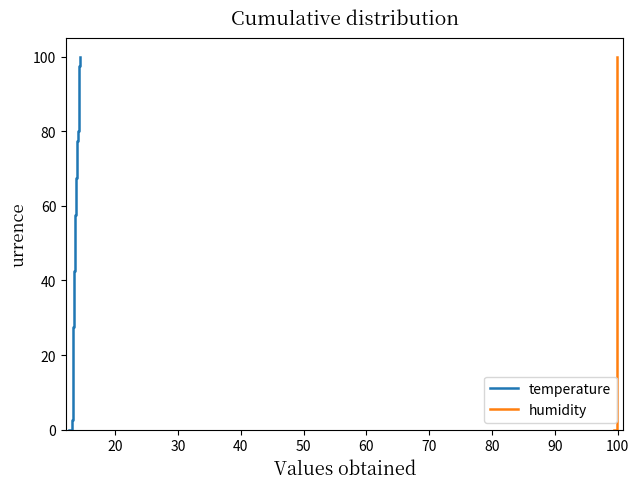

What is the approximate value of humidity at 30?

99.9